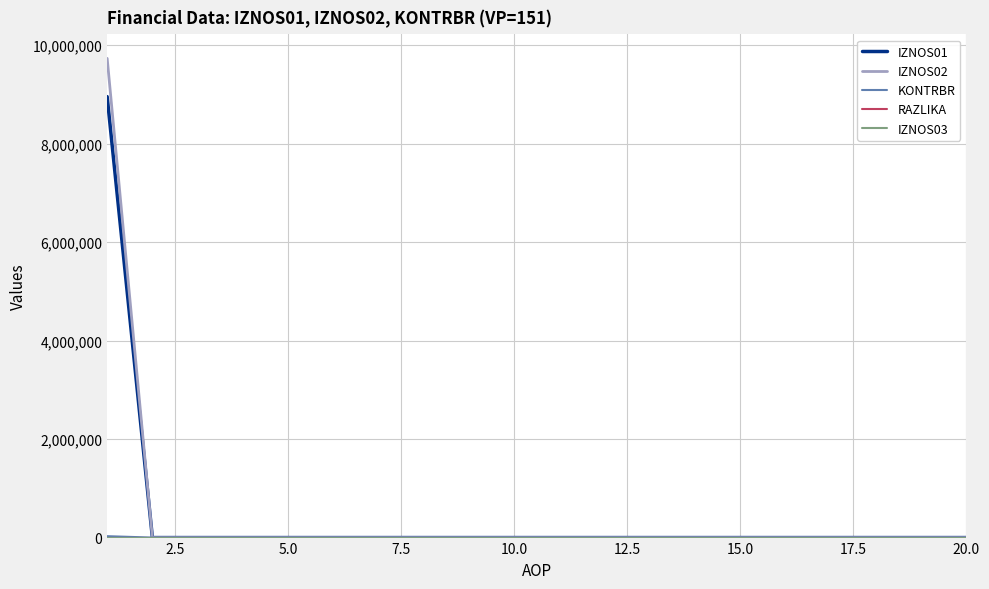

Which series has the largest range (max minus min)?

IZNOS02